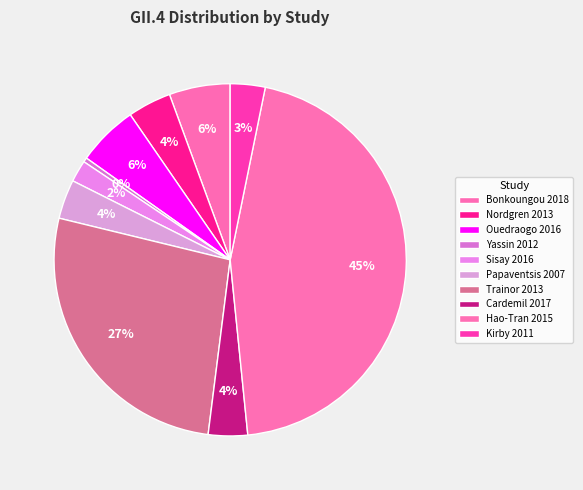

True or false: Trainor 2013 accounts for 27% of the total.

True